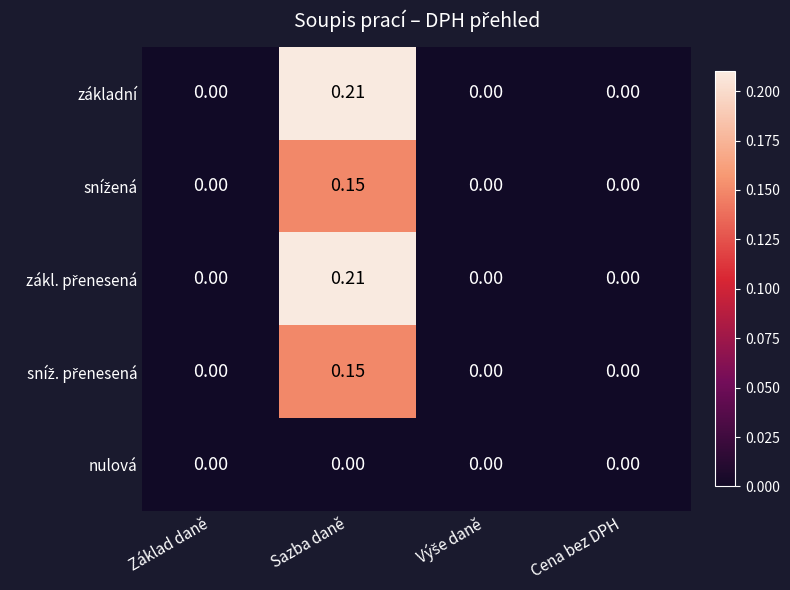

At which category is the sum across all series the highest?

Sazba daně